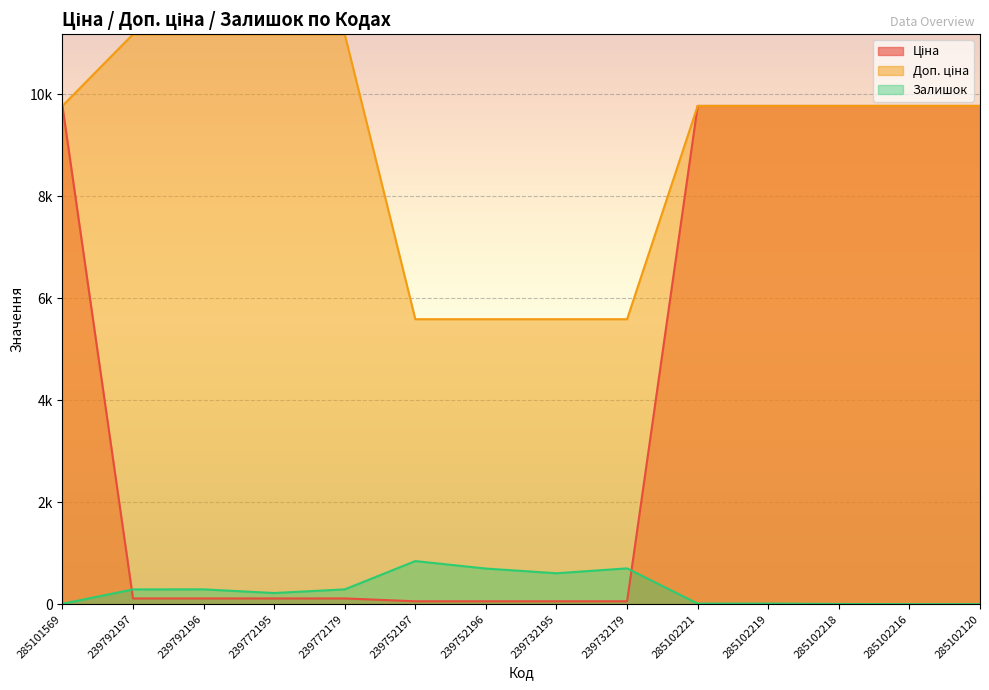

At which label does Залишок first exceed 289?

239792196